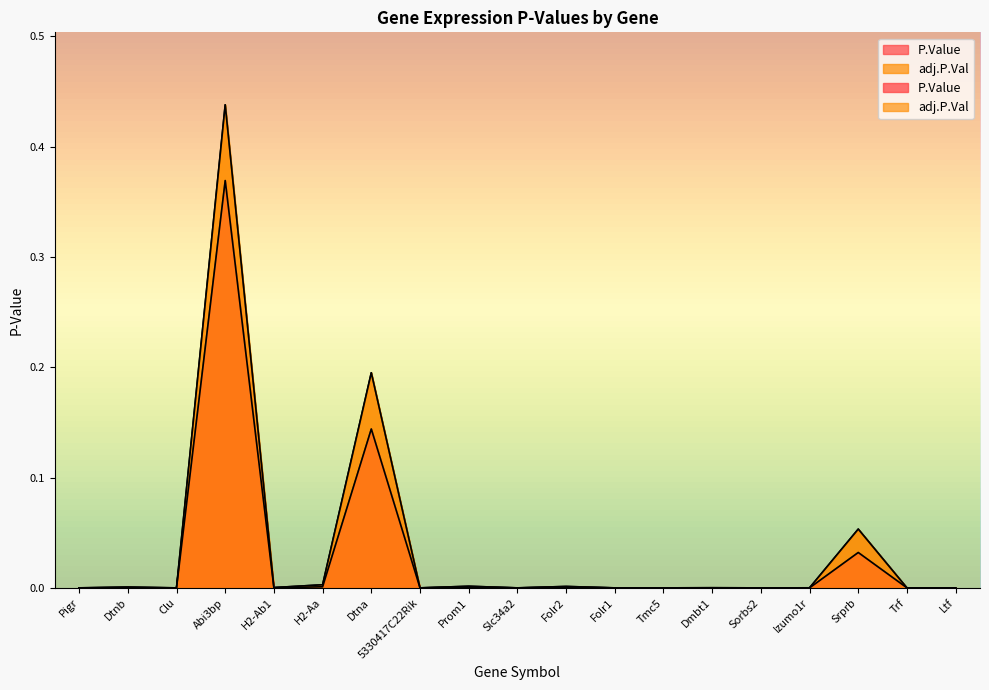

How many data points does each series have?

19